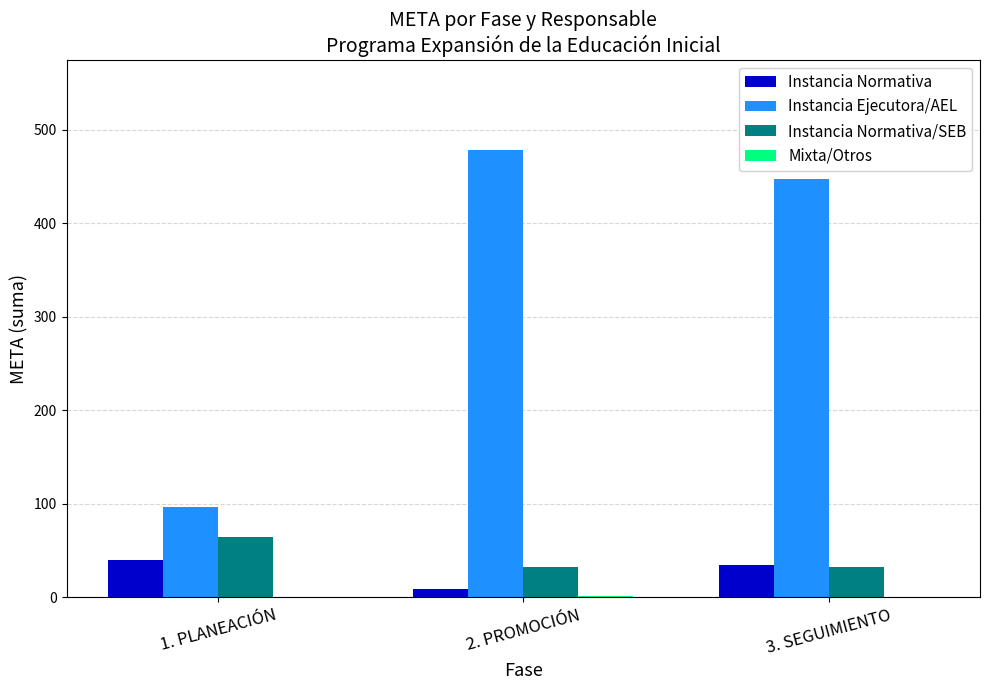

Which category has the highest value across all series?

2. PROMOCIÓN